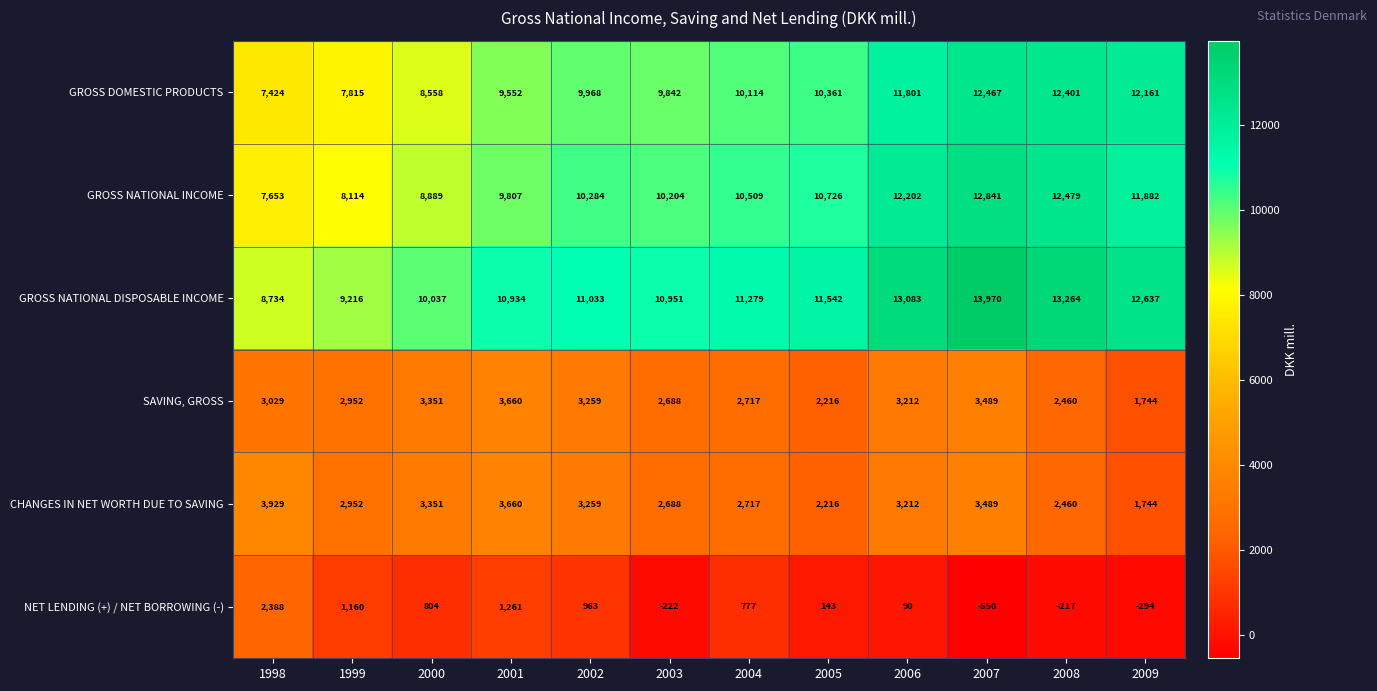

What is the difference between the second highest and minimum values in the NET LENDING (+) / NET BORROWING (-) series?

1811